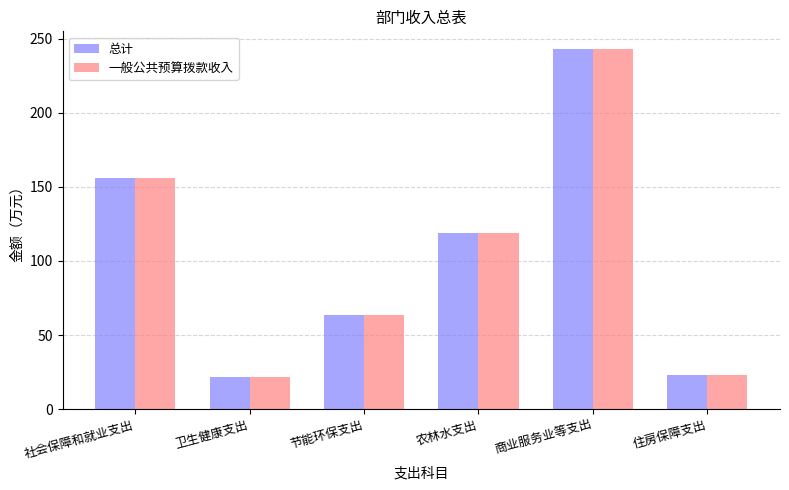

How many series are shown in this chart?

2